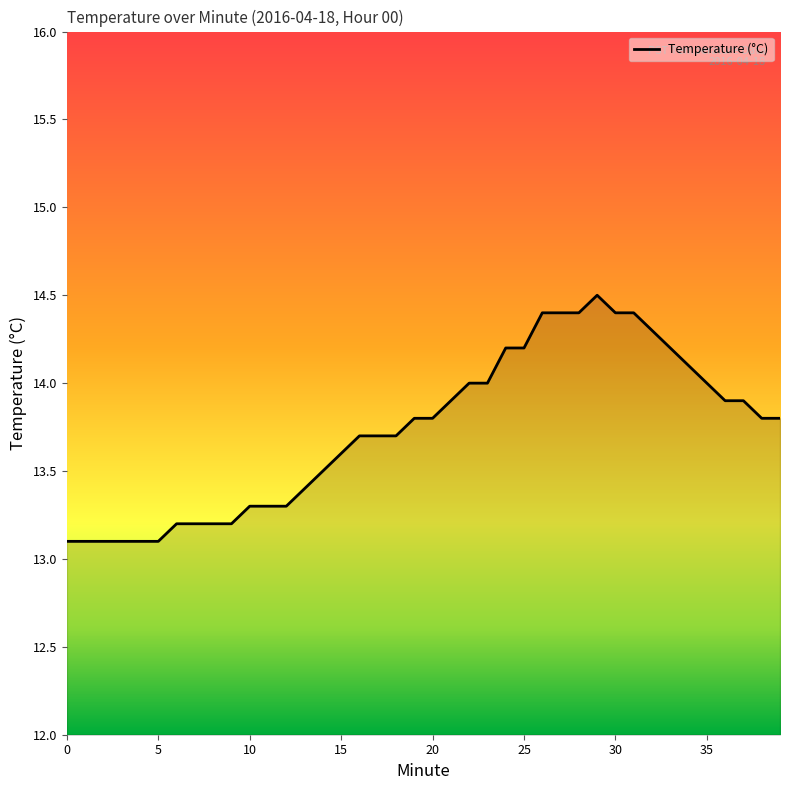

What is the difference between the maximum and minimum values?

1.4